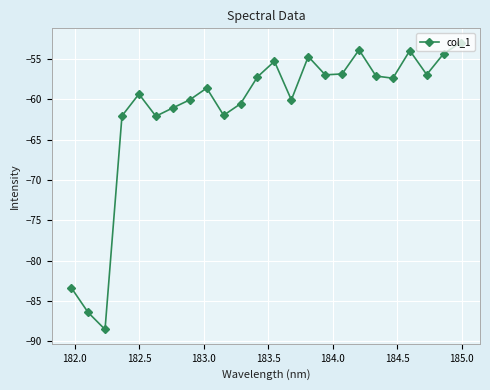

Count the number of data series in this chart.

1